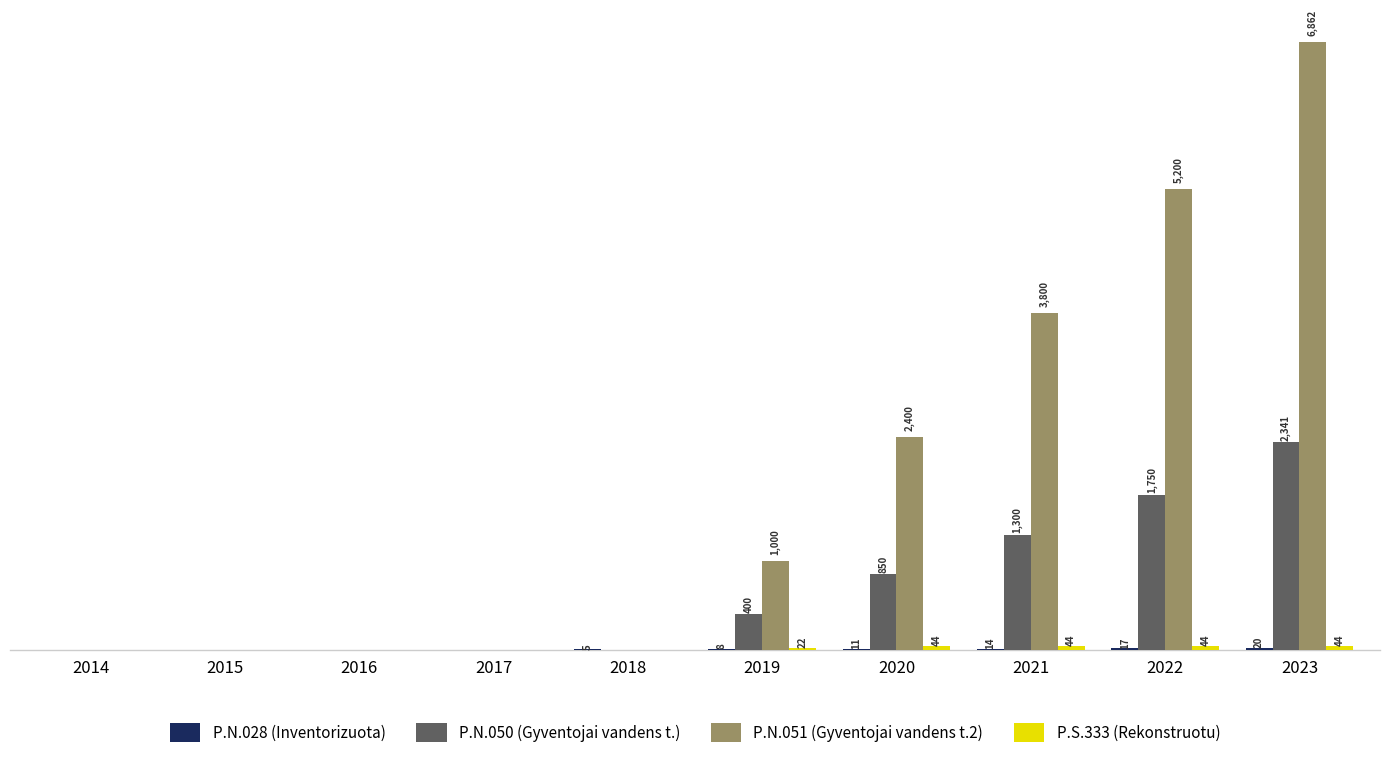

Between 2019 and 2023, which series saw the biggest shift?

P.N.051 (Gyventojai vandens t.2)